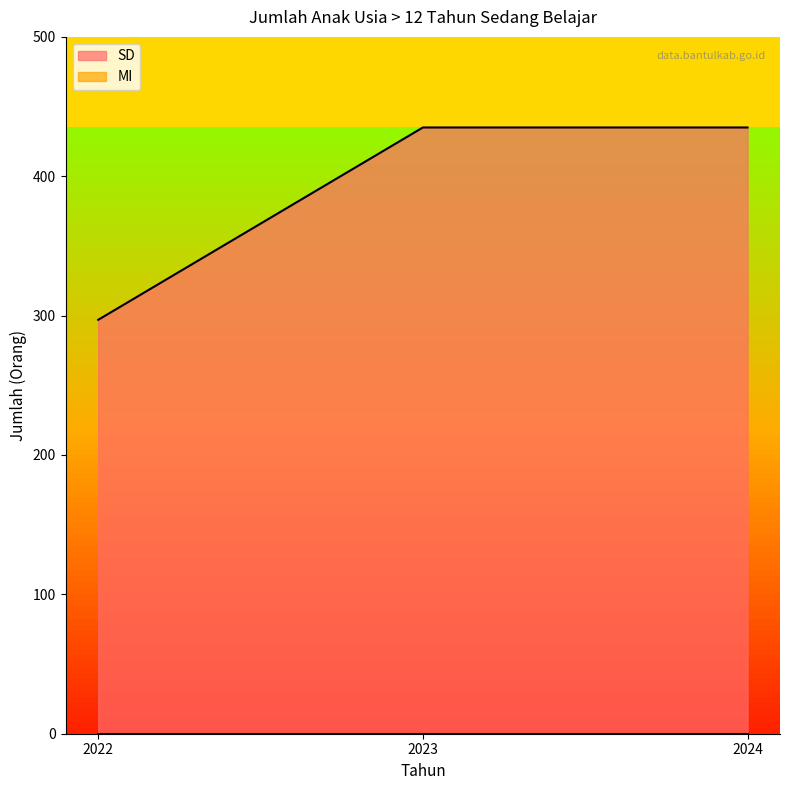

What is the average value?

389